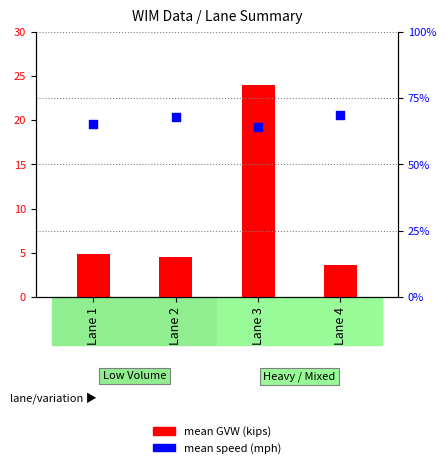

Which series has the largest total across all categories?

Mean Speed (mph)